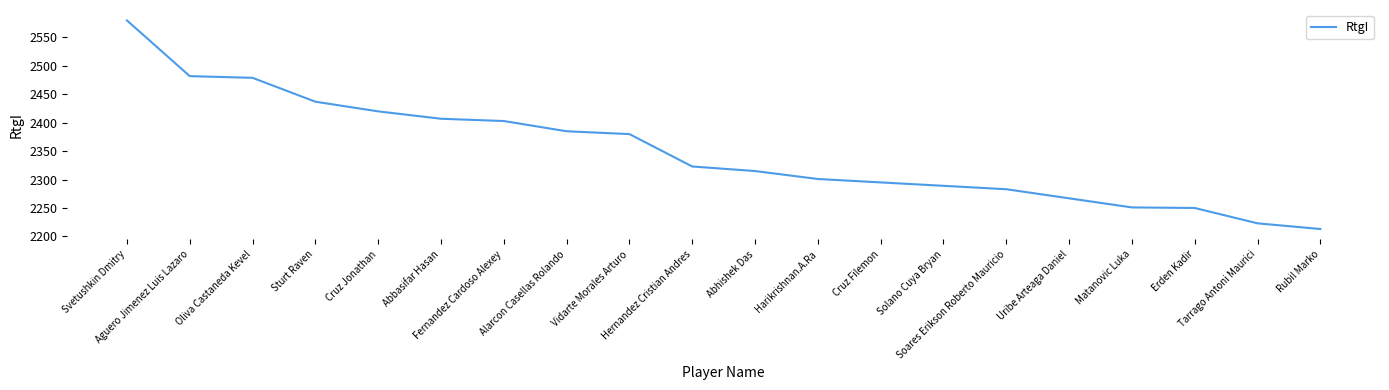

Is it true that the value at Abbasifar Hasan is 781?

False